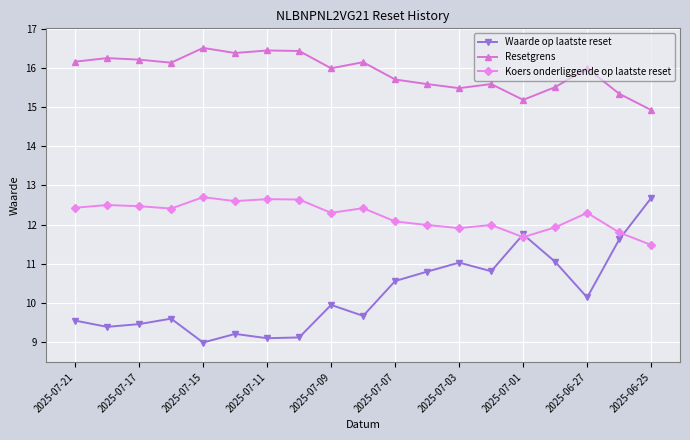

What is the value of the Koers onderliggende op laatste reset point at the 13th from the left?

11.9